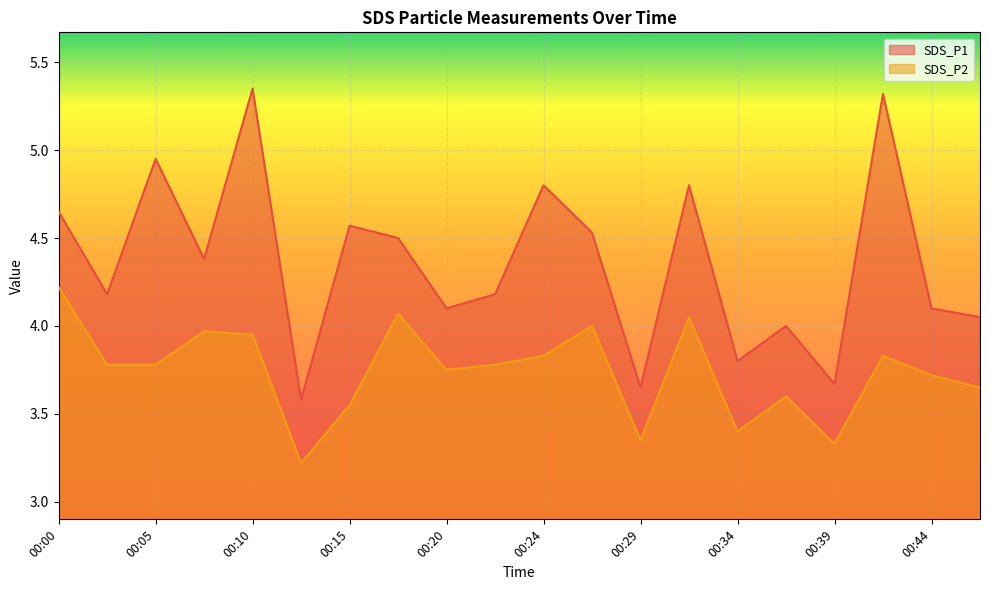

Which series has the largest total across all categories?

SDS_P1